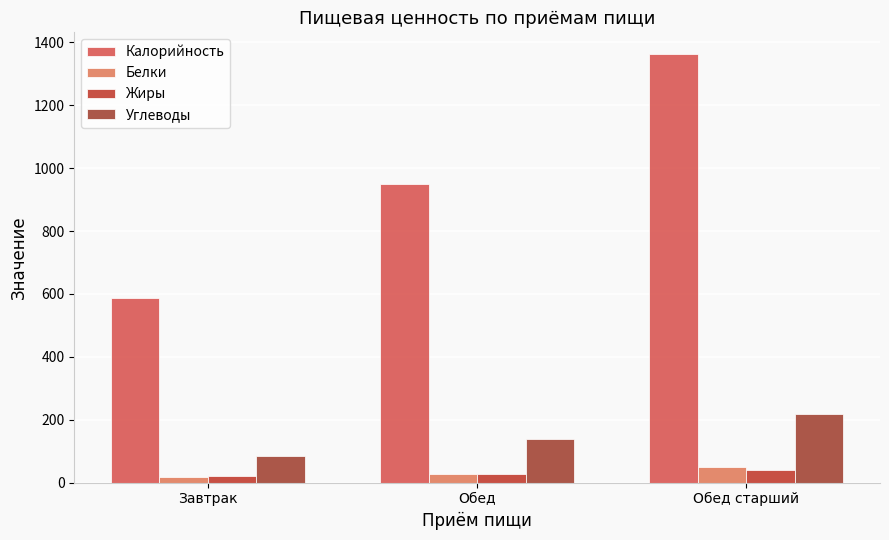

The Калорийность series shows 1364.0 at Обед старший. True or false?

True